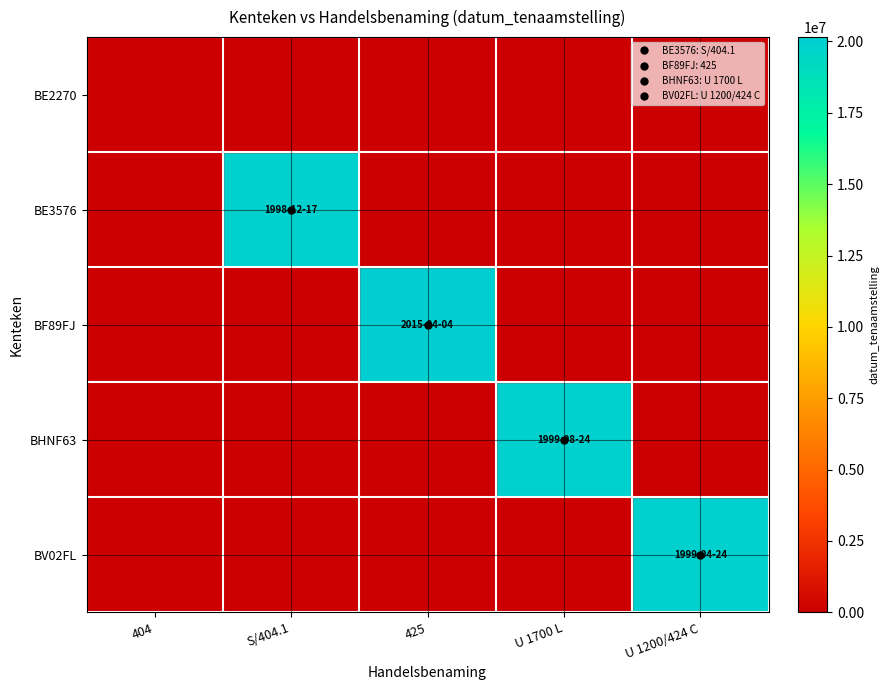

Which has a higher value, U 1200/424 C or S/404.1?

U 1200/424 C